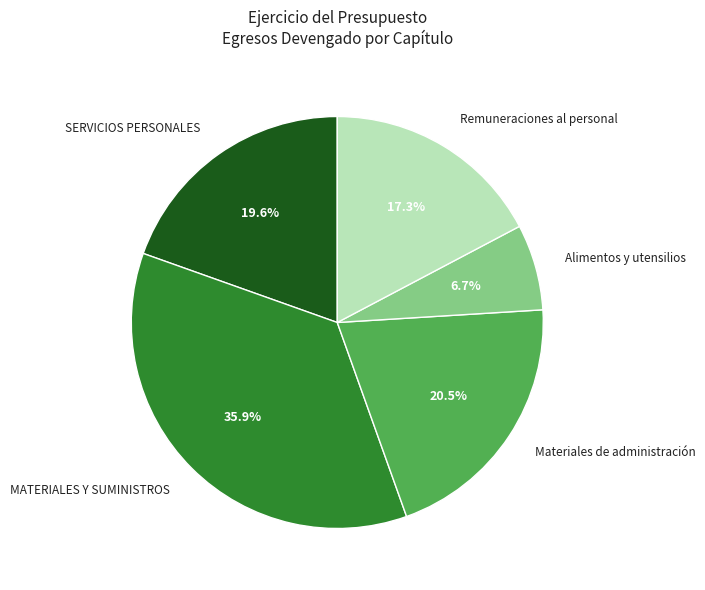

Rank the categories by value from highest to lowest.

MATERIALES Y SUMINISTROS, Materiales de administración, SERVICIOS PERSONALES, Remuneraciones al personal, Alimentos y utensilios